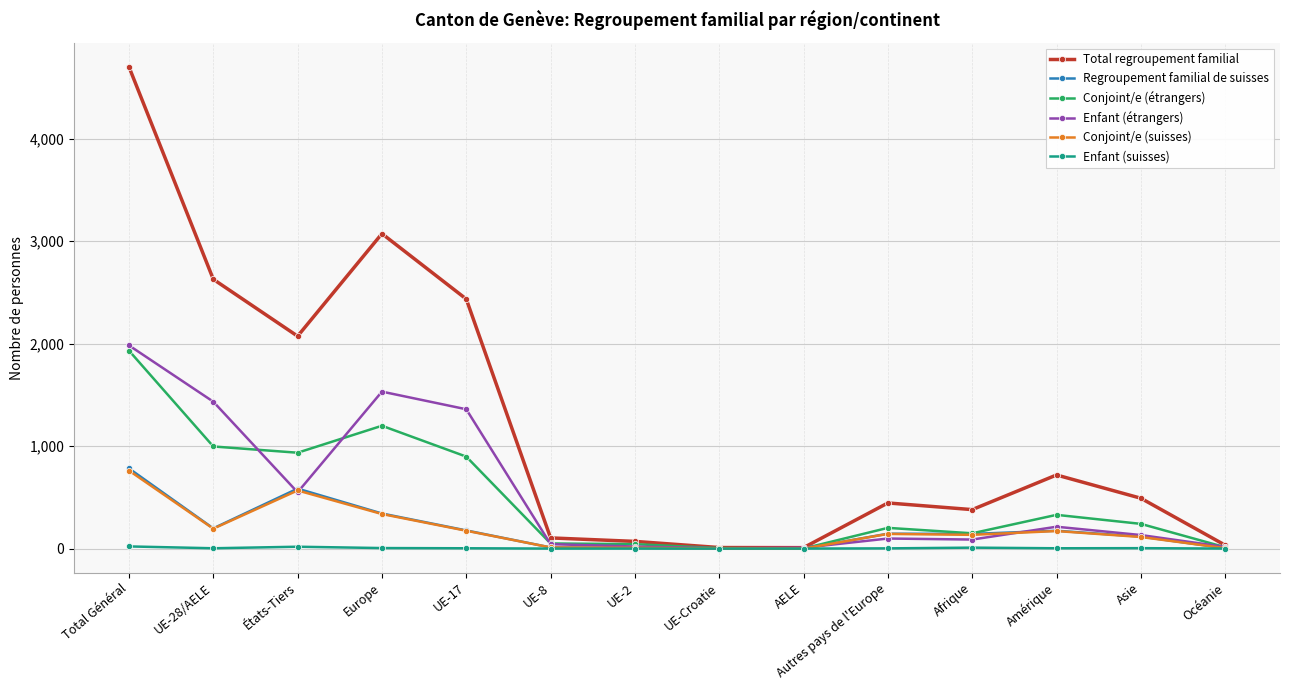

Which series has the largest total across all categories?

Total regroupement familial